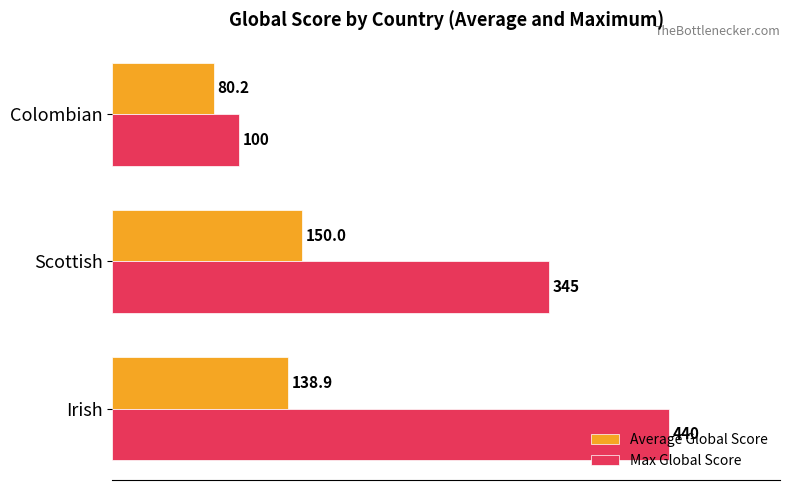

Is it true that Average Global Score equals 150.0 at Scottish?

True